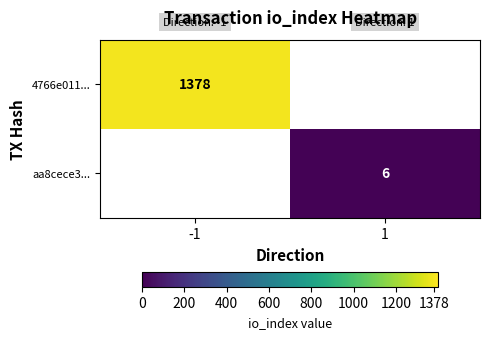

Is the value of 4766e011... at -1 greater than the value of aa8cece3... at 1?

Yes